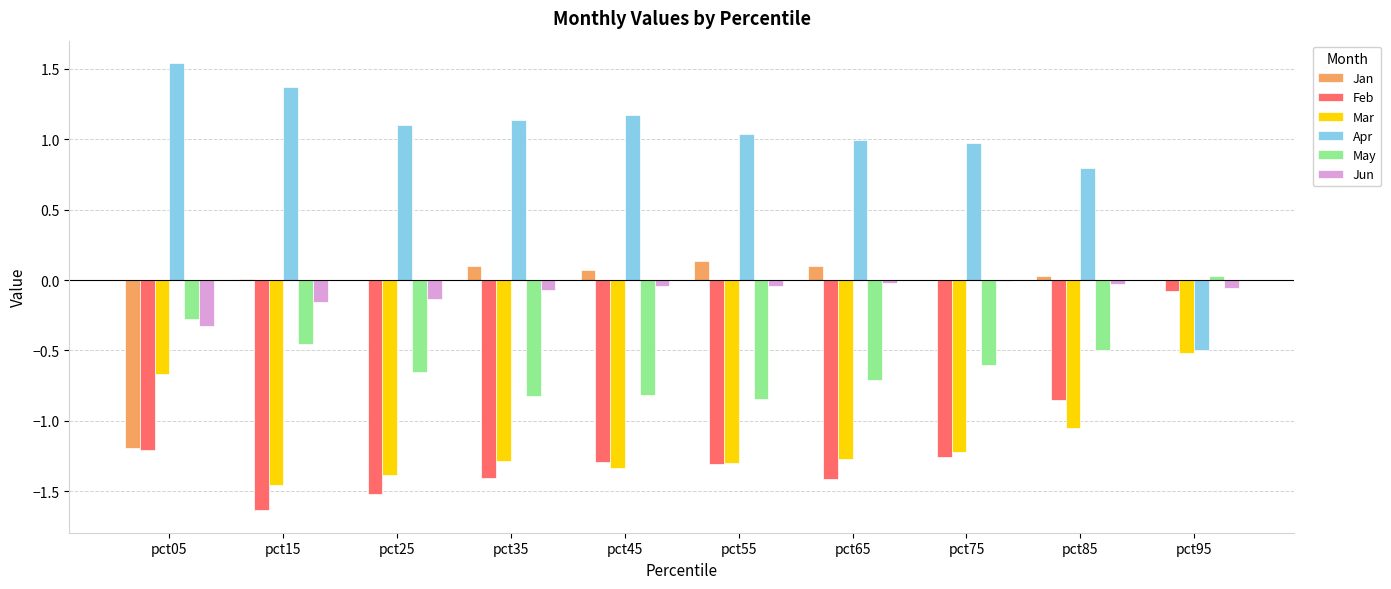

Which category has the highest value in the Feb series?

pct95